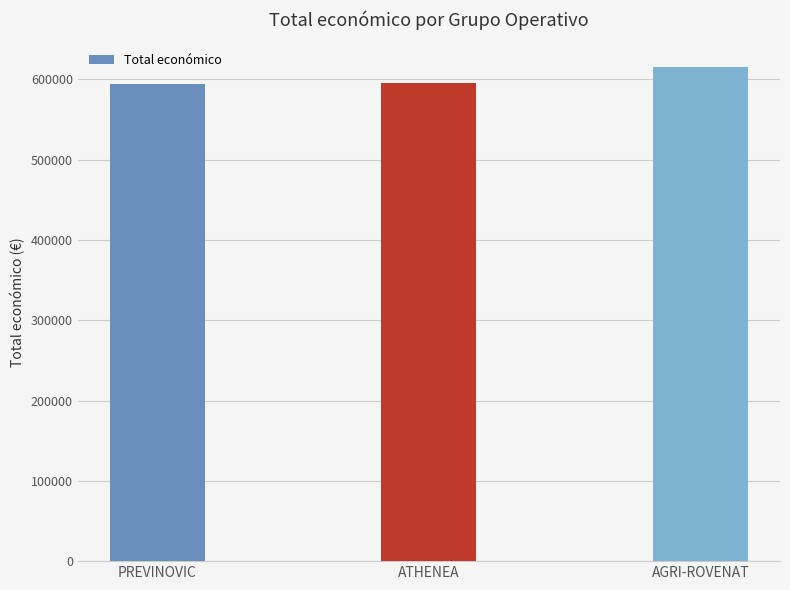

What is the minimum value shown in the chart?

593715